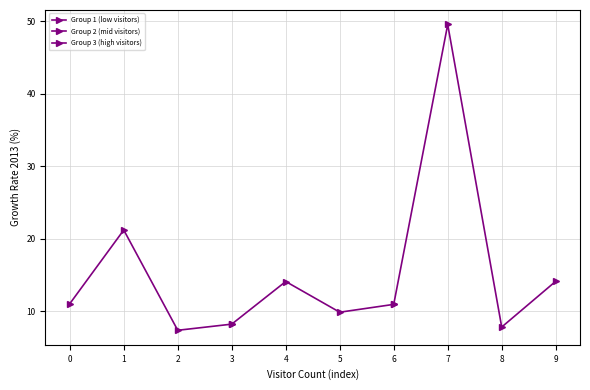

Does the chart have visible grid lines?

Yes